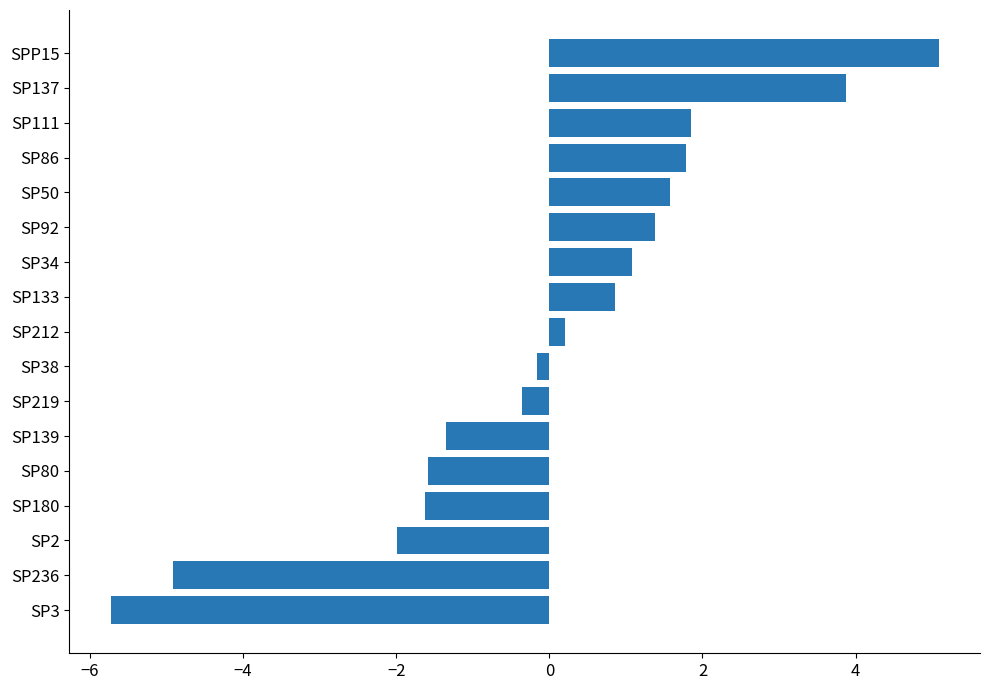

True or false: the data shows -1.6 at SP80.

True